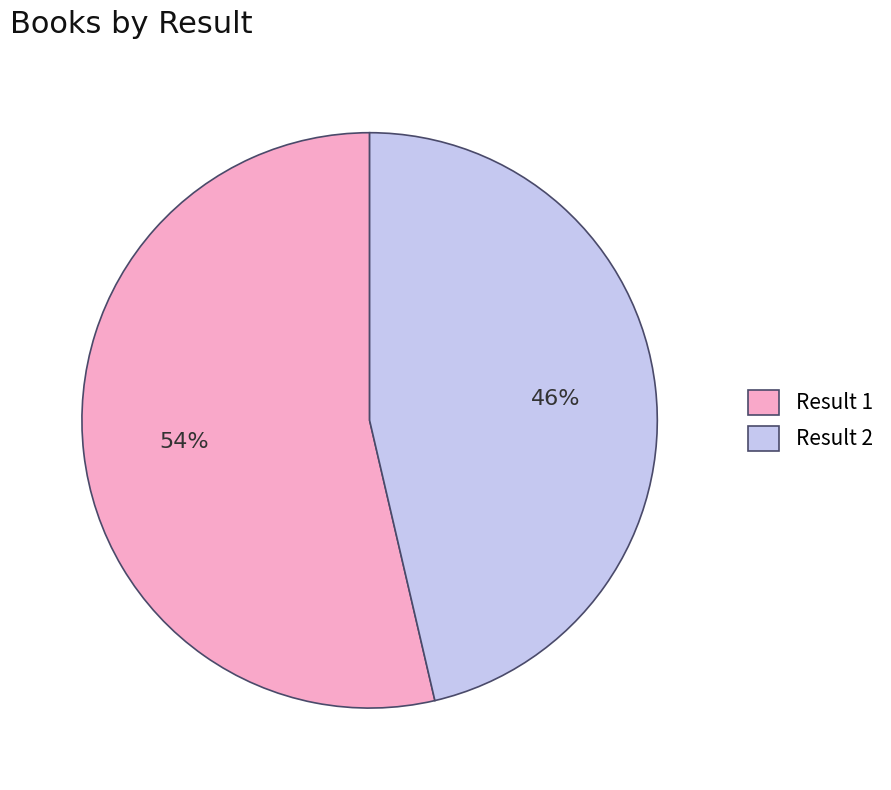

Approximately how many times larger is the value at Result 2 compared to Result 1?

0.9